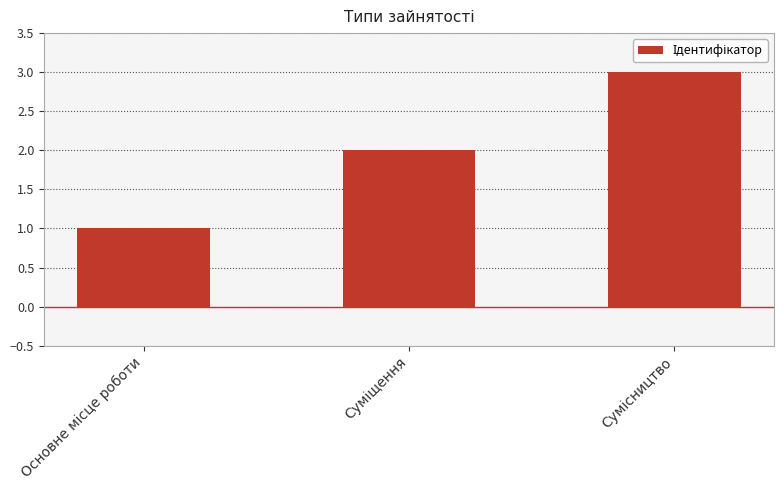

What is the sum of all values?

6